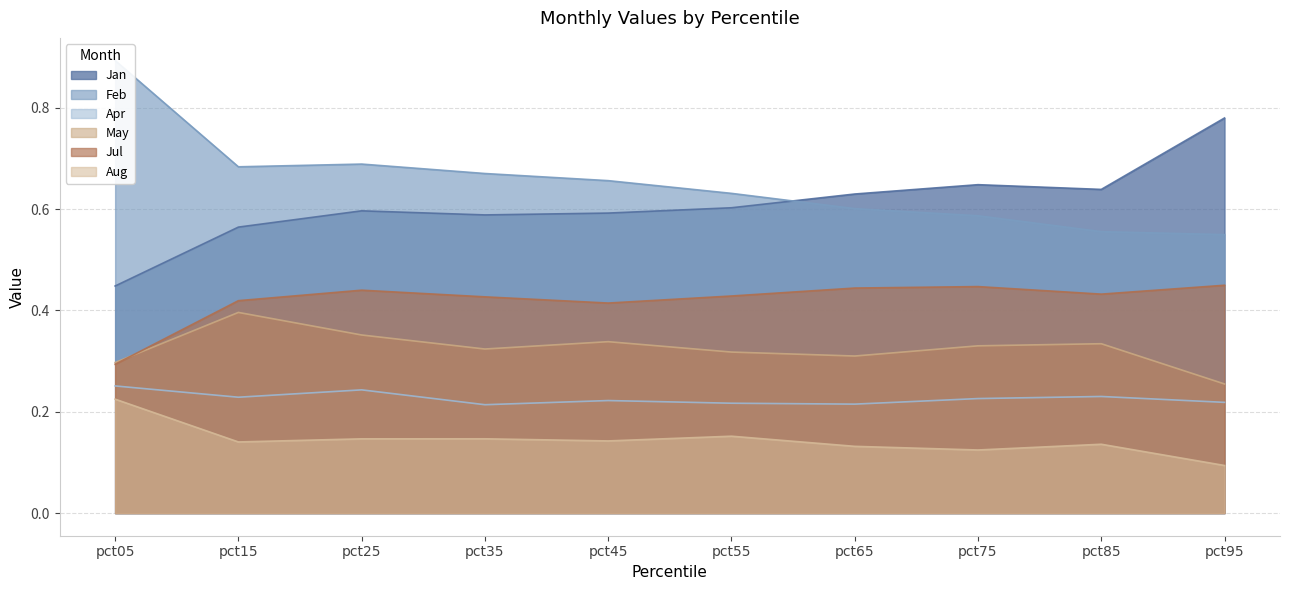

True or false: Feb and Aug cross at least once.

False